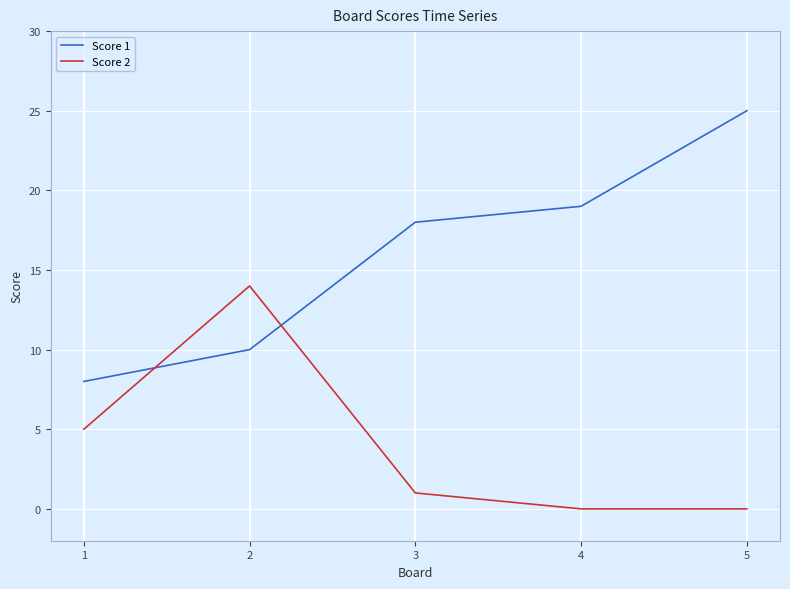

Reading left to right, list all the values displayed in this chart.

Score 1: 1=8	2=10	3=18	4=19	5=25
Score 2: 1=5	2=14	3=1	4=0	5=0